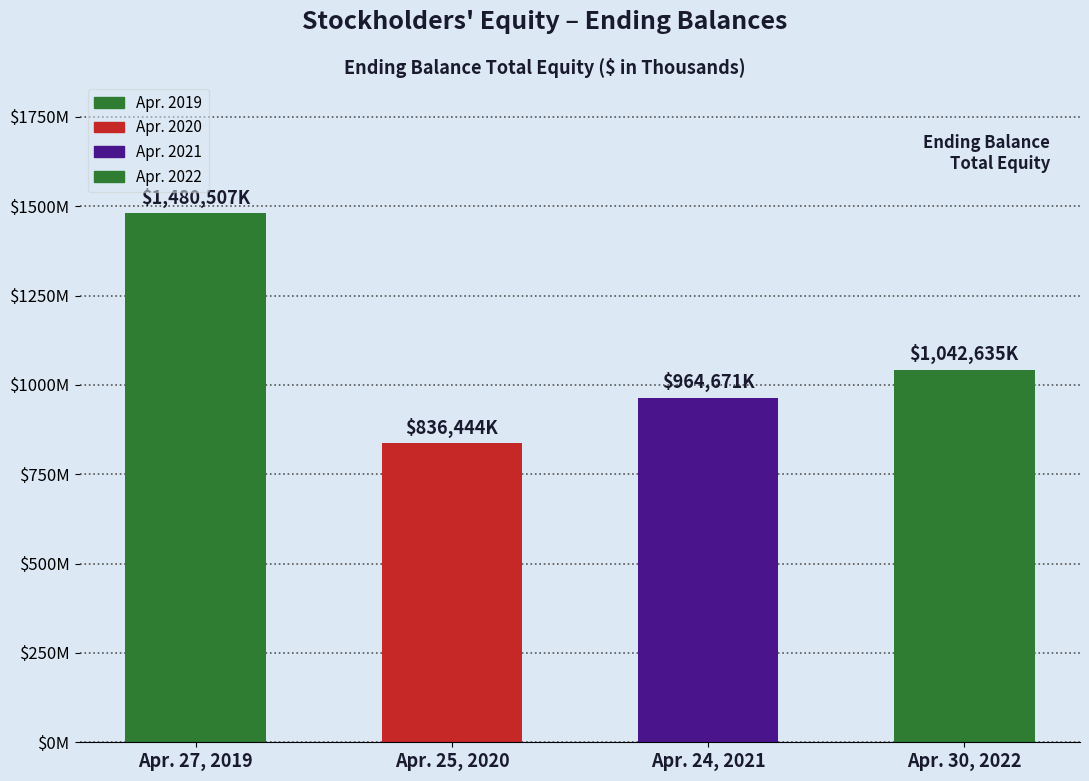

Count the values in the range 964671 to 1480507.

3